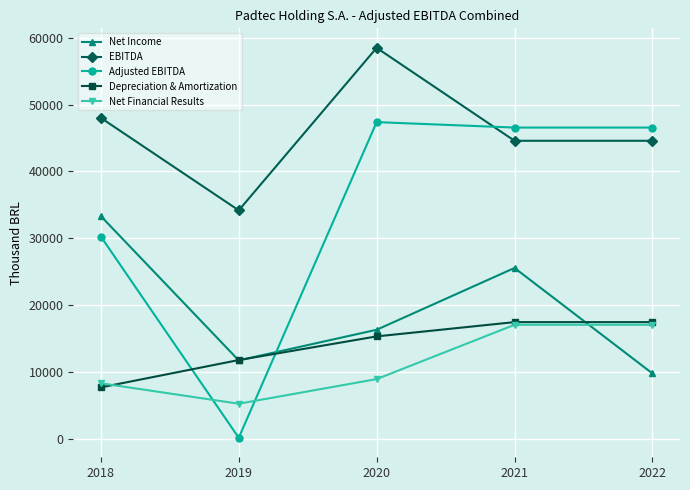

What is the value of the Net Financial Results point at the 5th from the left?

17038.0